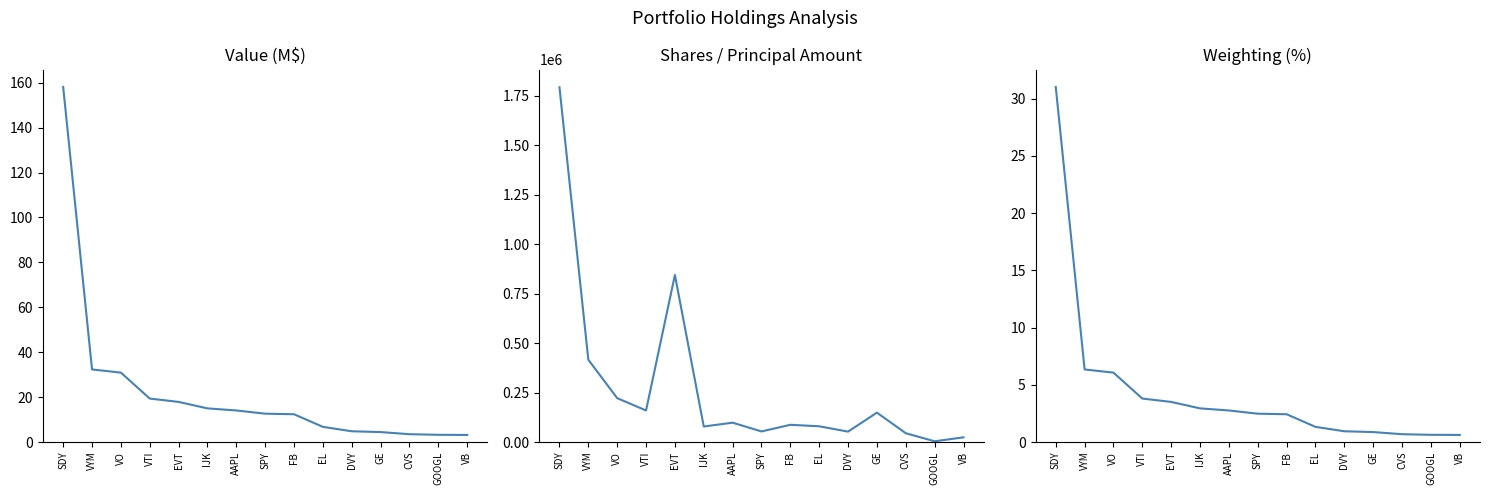

True or false: Weighting (%) and Shares intersect in this chart.

False